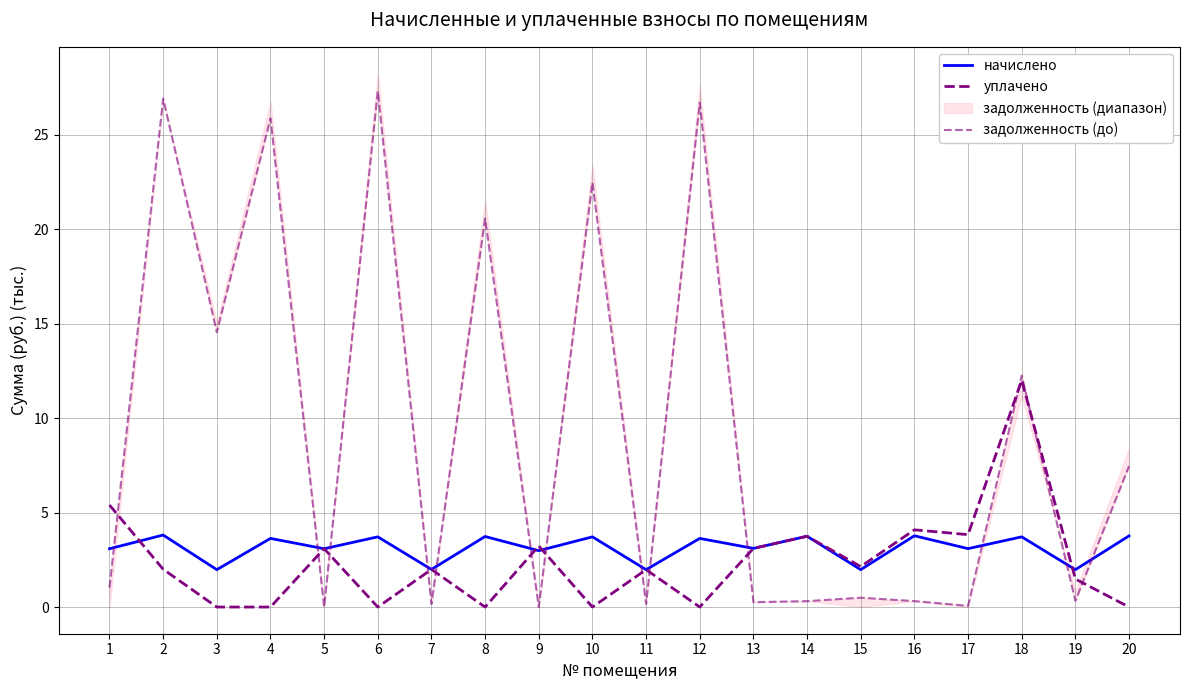

Between which two adjacent categories do уплачено and задолженность (до) first intersect?

1 and 2